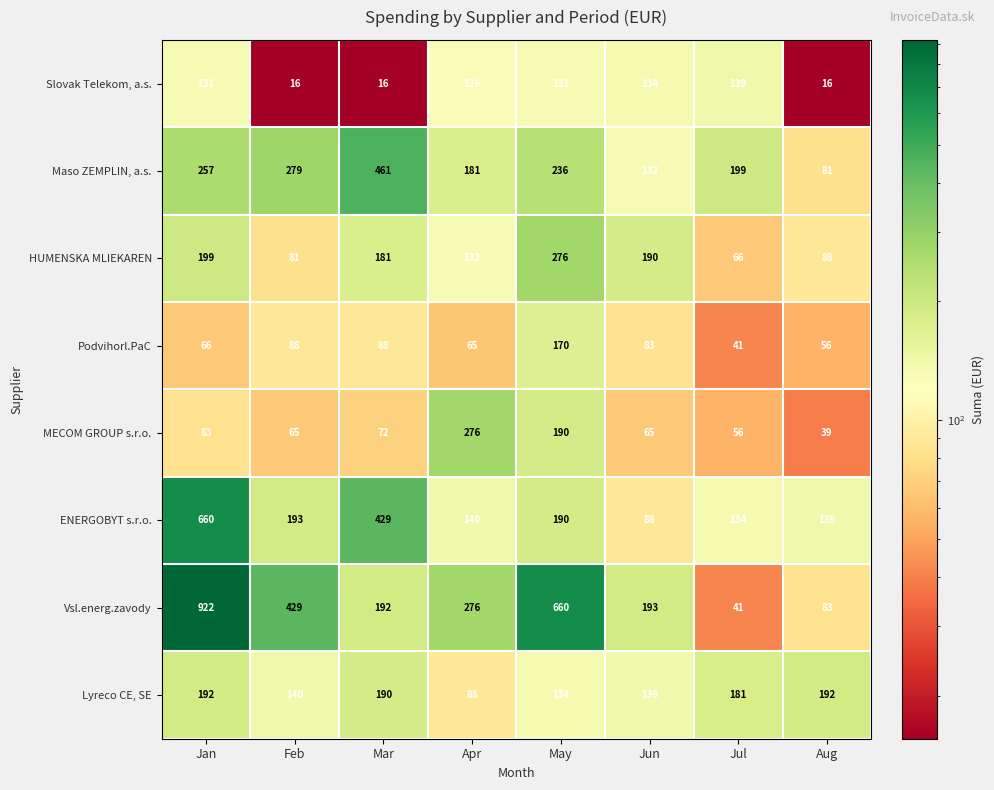

Which series has the widest spread of values?

Vsl.energ.zavody